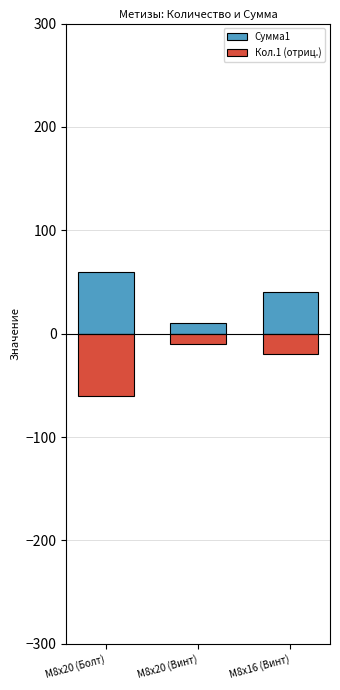

Rank the categories by Сумма1 value from lowest to highest.

M8x20 (Винт), M8x16 (Винт), M8x20 (Болт)